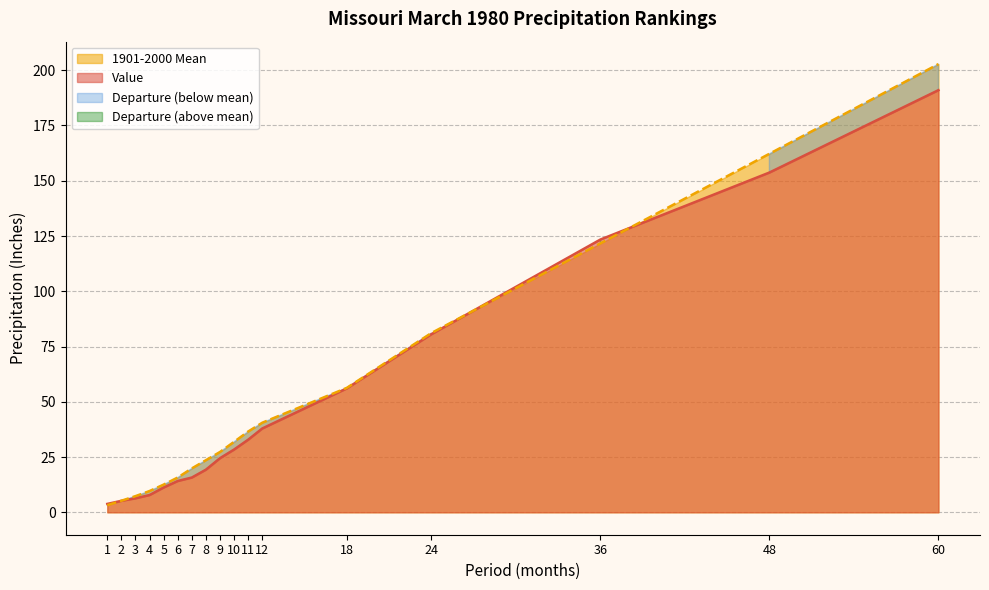

Rank the series by their average value, from highest to lowest.

1901-2000 Mean, Value